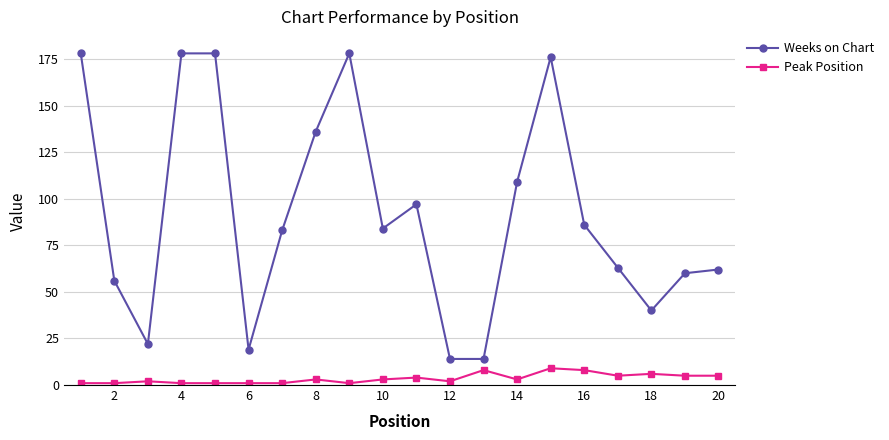

Reading right to left, list all the values displayed in this chart.

Weeks on Chart: 62	60	40	63	86	176	109	14	14	97	84	178	136	83	19	178	178	22	56	178
Peak Position: 5	5	6	5	8	9	3	8	2	4	3	1	3	1	1	1	1	2	1	1